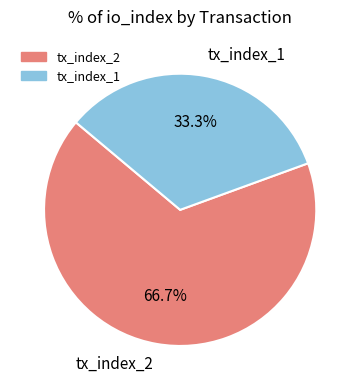

What percentage is the tx_index_1 slice, to the nearest percent?

33%